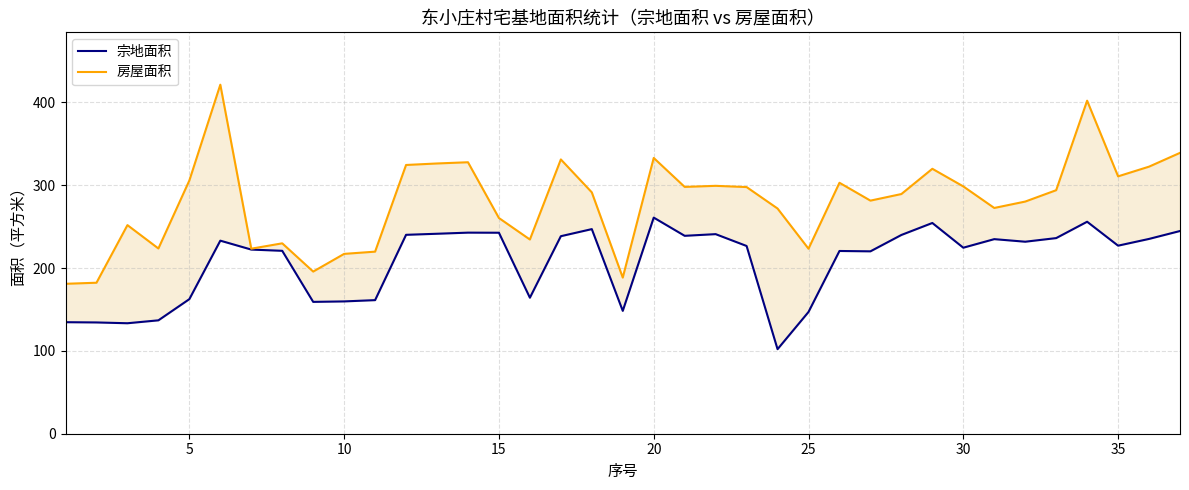

Reading left to right, what are all the values shown in this chart?

宗地面积: 134.6	134.3	133.3	136.8	162.4	233.0	222.2	220.8	159.1	159.7	161.2	240.1	241.3	242.7	242.6	164.1	238.4	246.9	148.3	260.8	238.8	240.9	226.6	102.0	147.0	220.6	220.1	239.9	254.3	224.5	234.8	231.7	236.1	255.8	226.9	235.1	244.7
房屋面积: 180.9	182.2	251.8	223.6	305.6	421.2	223.3	229.8	195.7	217.1	219.7	324.3	326.2	327.6	260.3	234.4	331.0	291.3	188.4	332.8	297.9	299.2	297.7	271.8	223.3	302.9	281.3	289.3	319.7	298.5	272.5	280.2	293.9	401.9	310.6	322.3	339.0